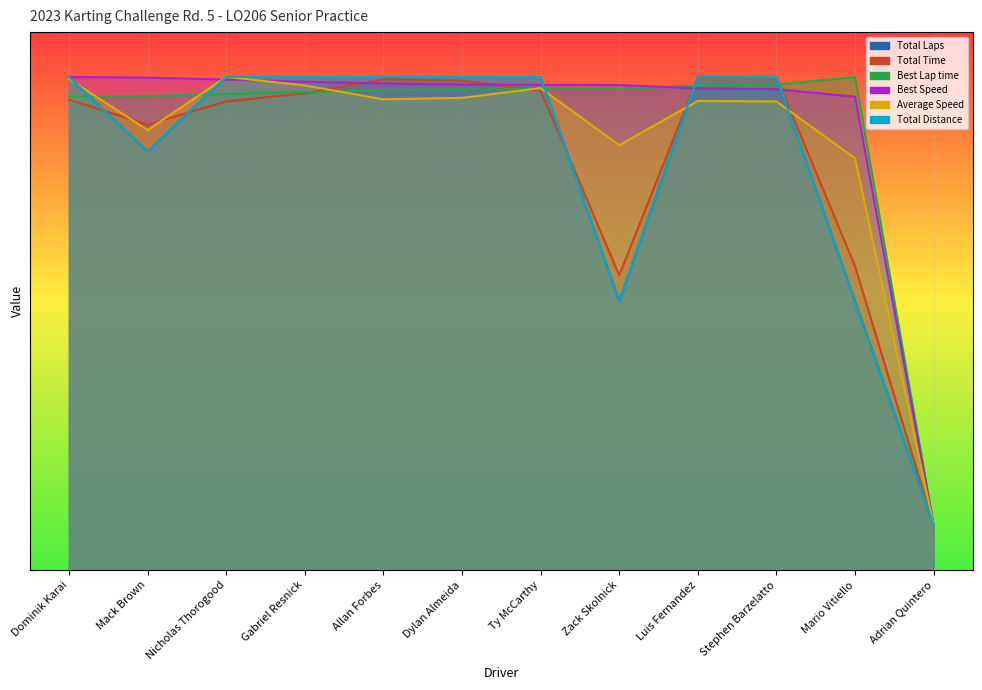

What are all the series names shown in the legend?

Total Laps, Total Time, Best Lap time, Best Speed, Average Speed, Total Distance